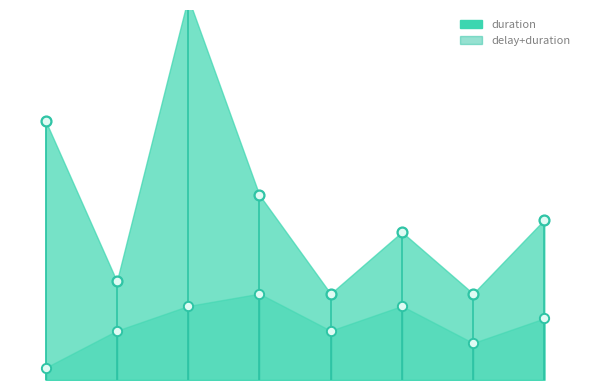

Approximately how many times larger is the value at 7 compared to 4?

1.9